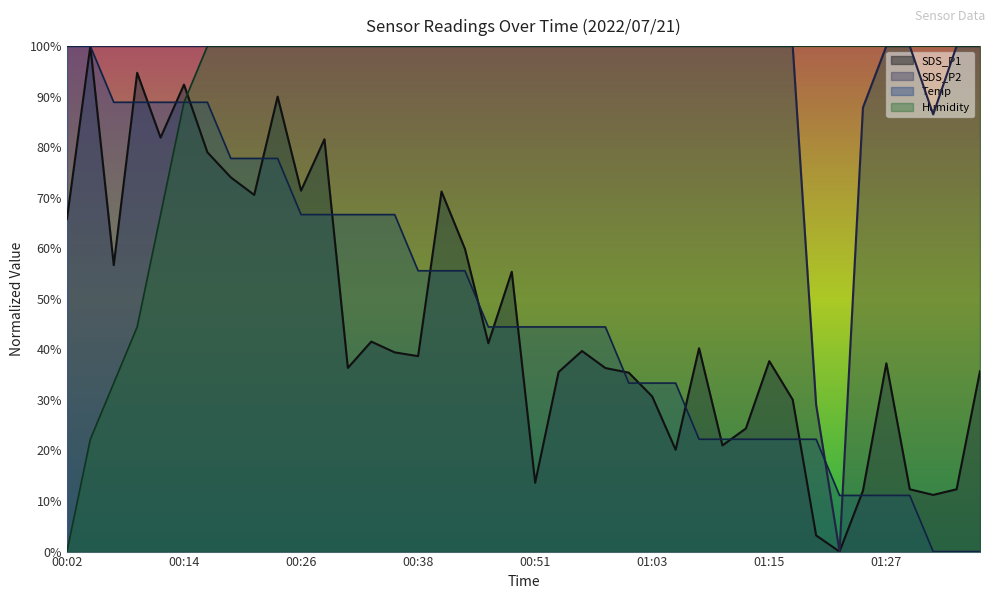

At how many categories does at least one series exceed 0?

40